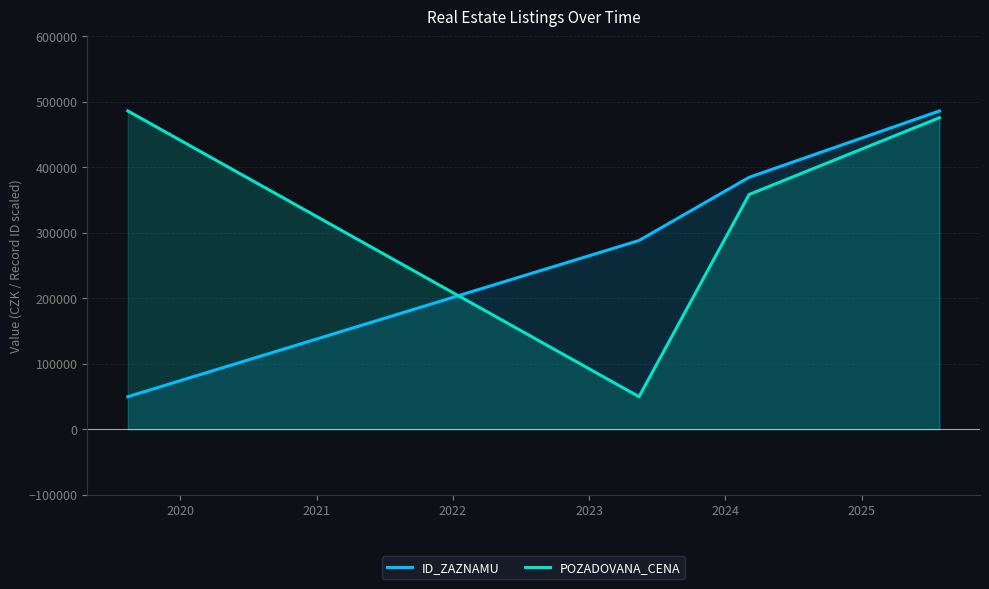

What is the minimum value shown in the chart?

49691.0